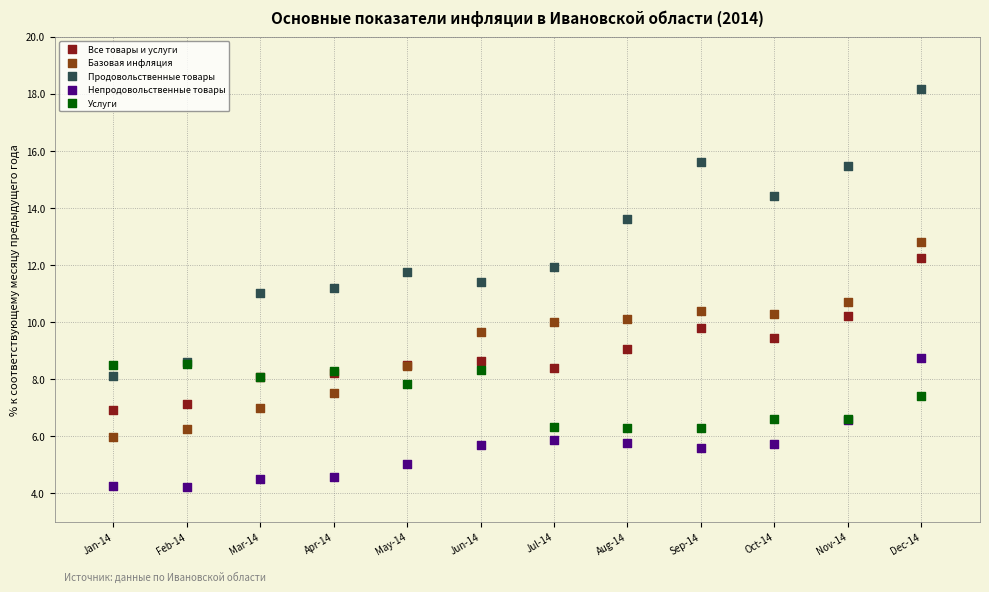

In the Продовольственные товары series, what Y value is closest to 13?

13.6